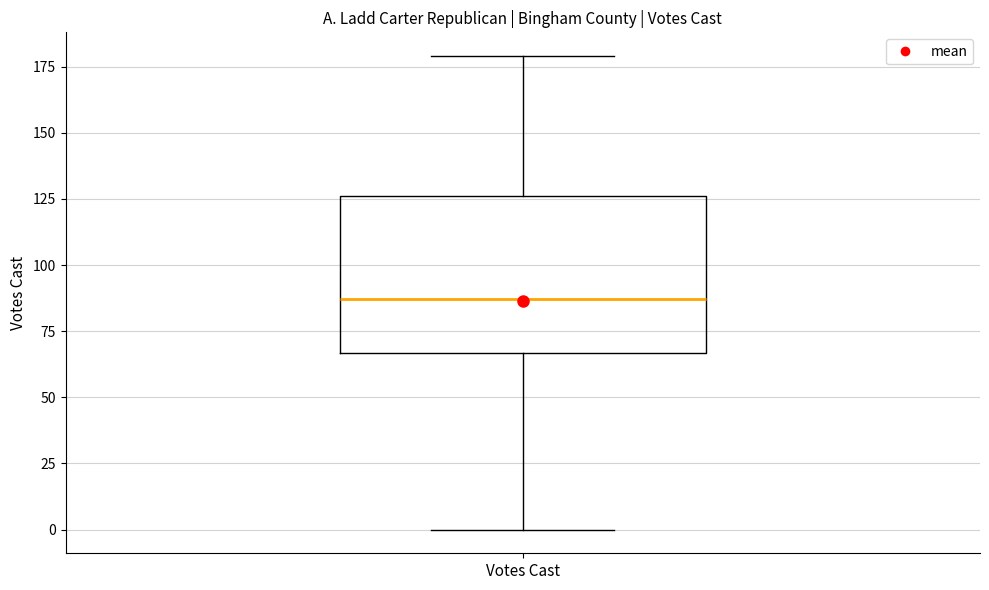

Where is the lower edge of the box for Votes Cast on the y-axis? The values are not printed on the chart, so give them approximately, as read against the axis.

65